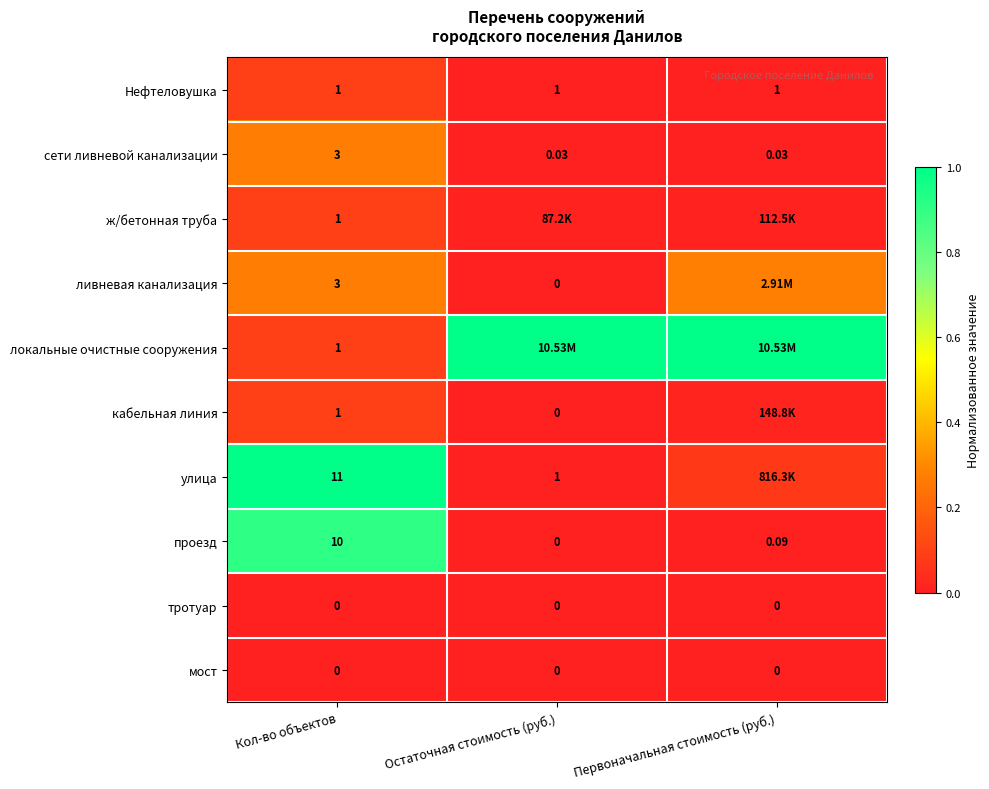

Rank the categories by проезд value from highest to lowest.

Кол-во объектов, Первоначальная стоимость (руб.), Остаточная стоимость (руб.)